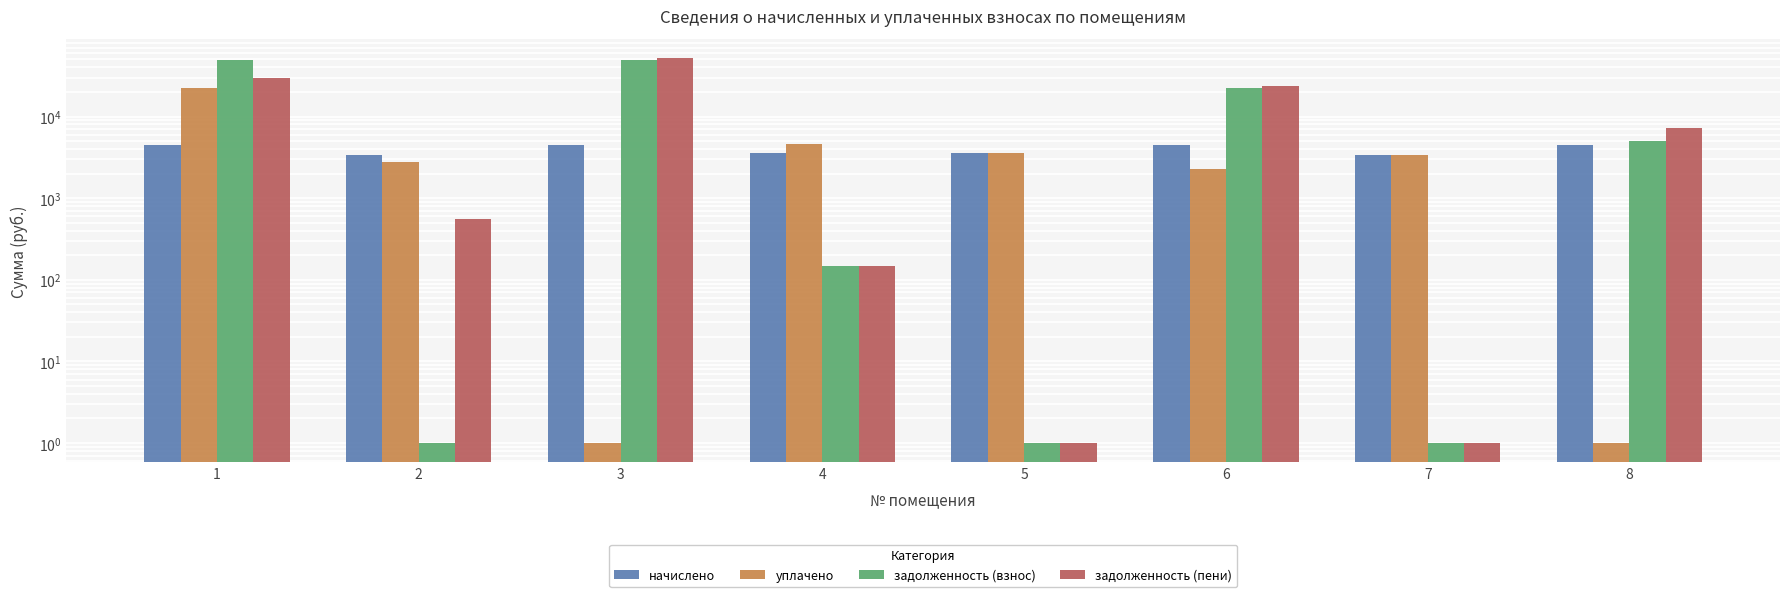

Read the задолженность (взнос) value at 7.

1.0